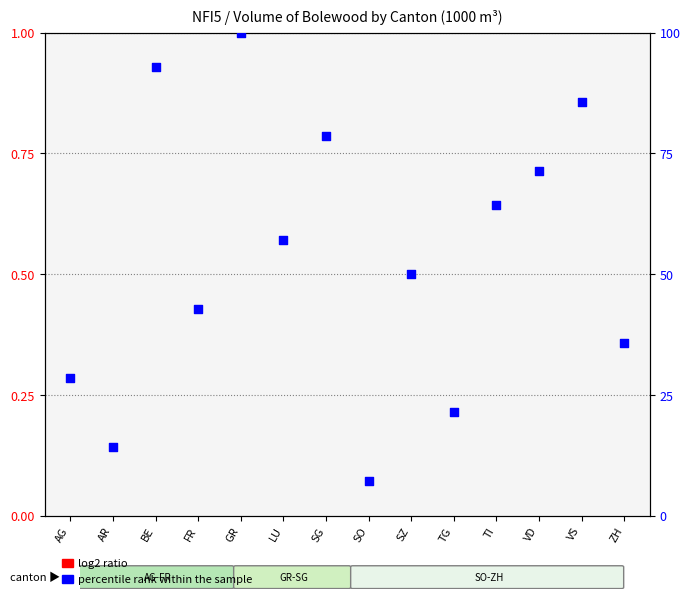

Which series has the largest Y range (max minus min)?

percentile rank within the sample